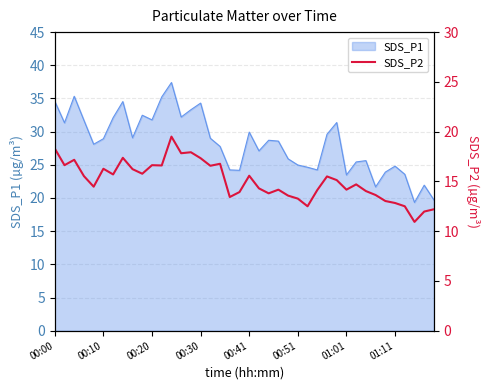

What is the minimum value for SDS_P1?

19.3